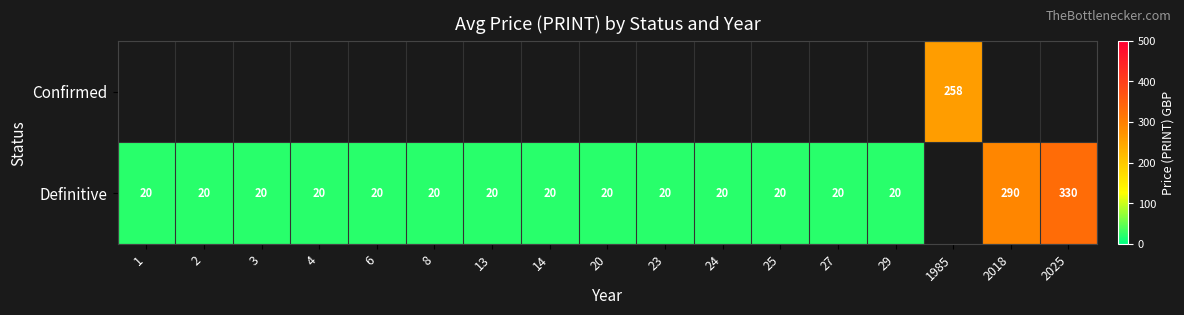

At which category does the chart reach its peak across all series?

2025